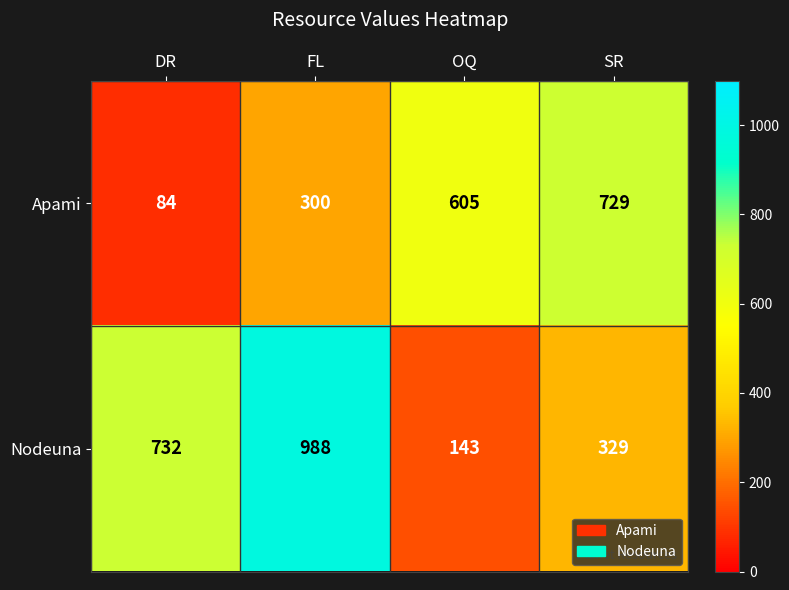

Is it true that Apami equals 605 at OQ?

True